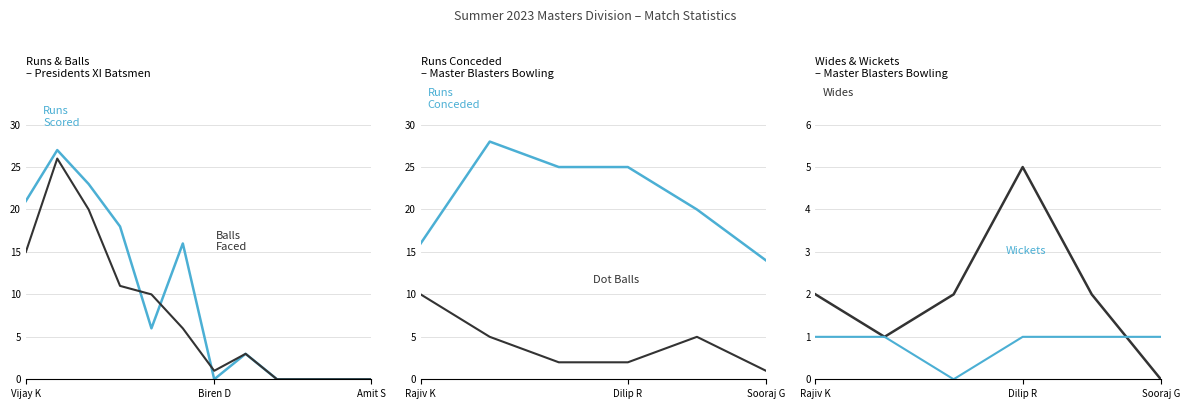

Does the chart display data point markers on the line(s)?

No